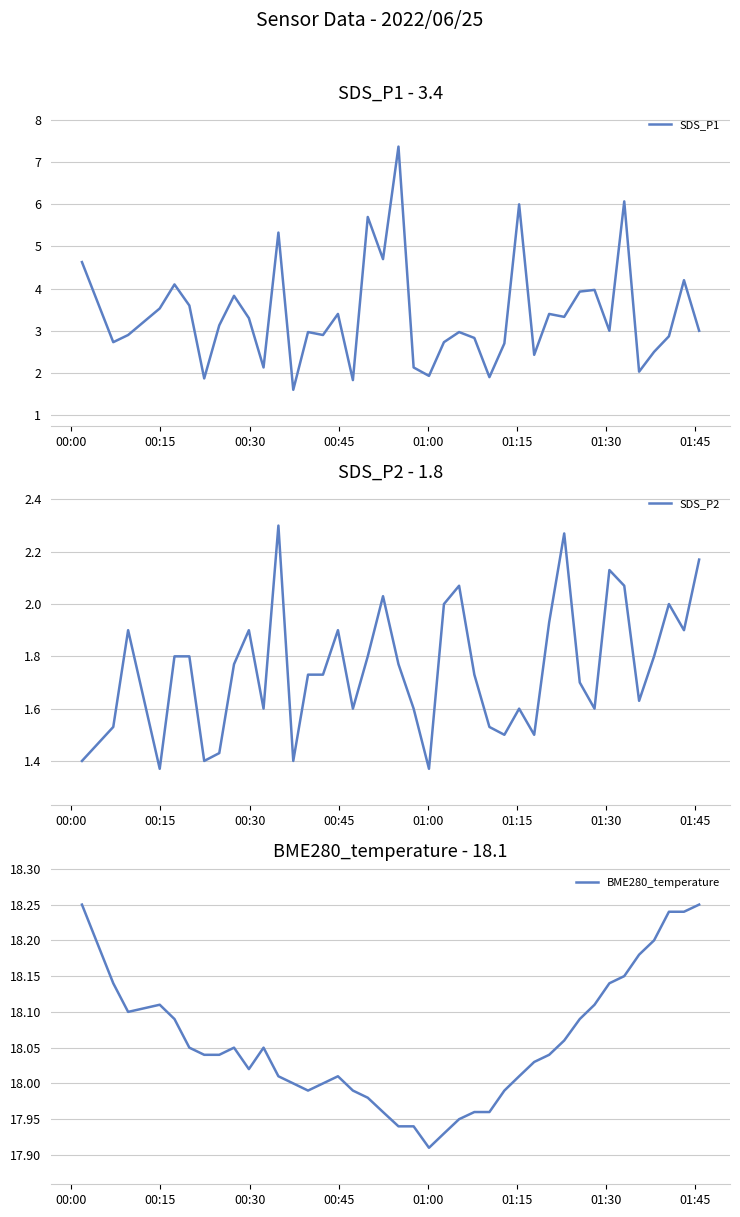

What is the highest value of the SDS_P1 series?

7.4